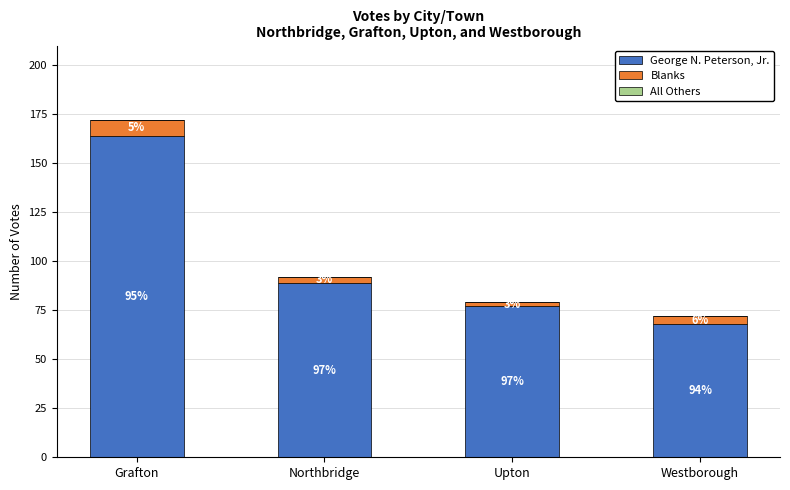

At how many categories does at least one series exceed 87?

2